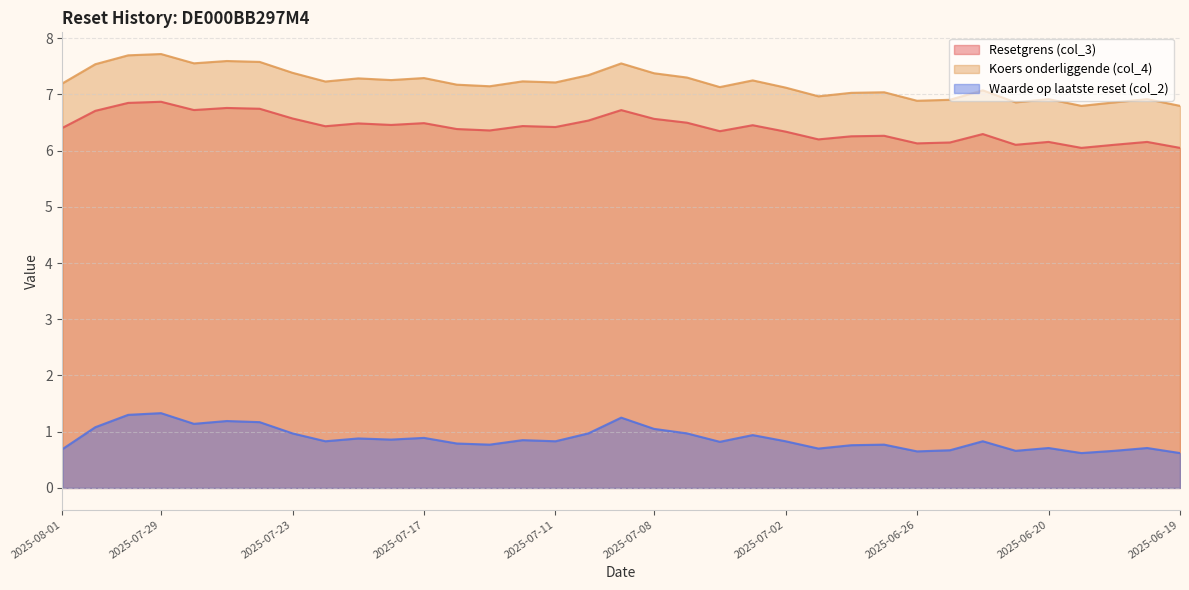

How many lines are shown in the chart?

3